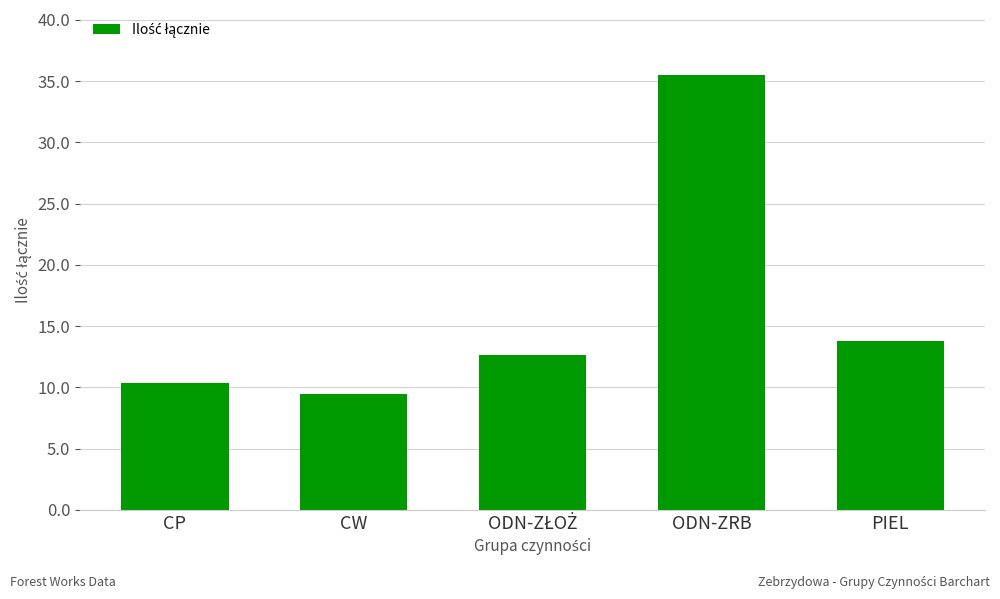

Where is the data nearest to the value 22?

PIEL